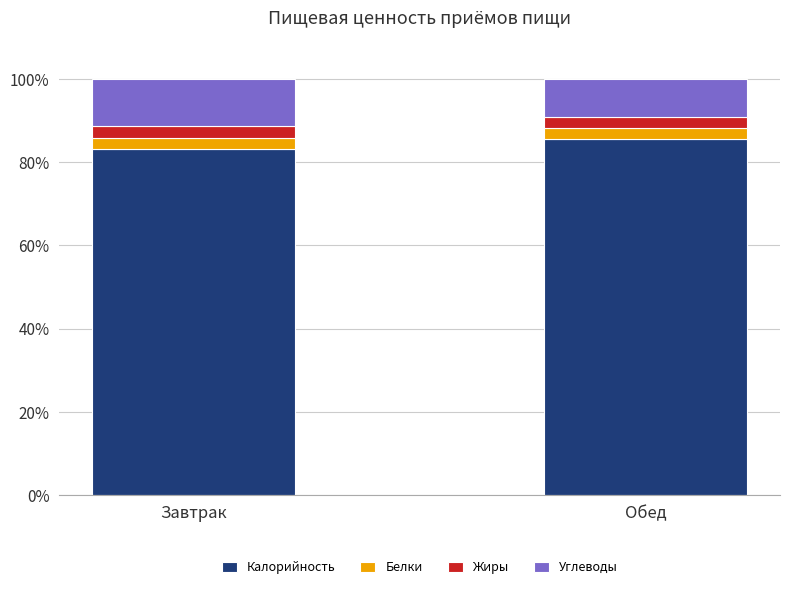

Read the Калорийность value at Завтрак.

83.1